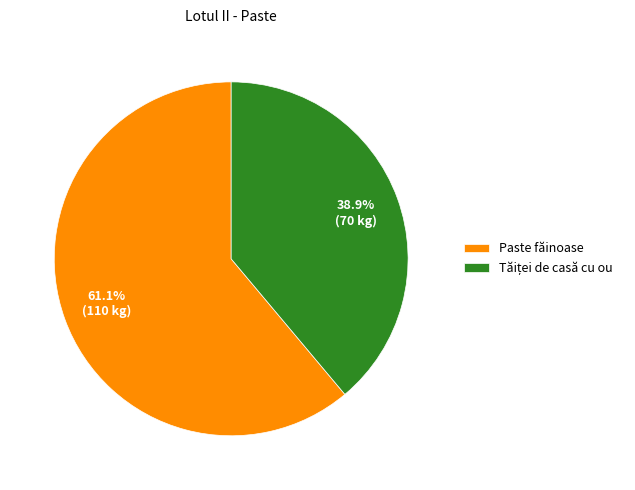

Which slice is the largest?

Paste făinoase